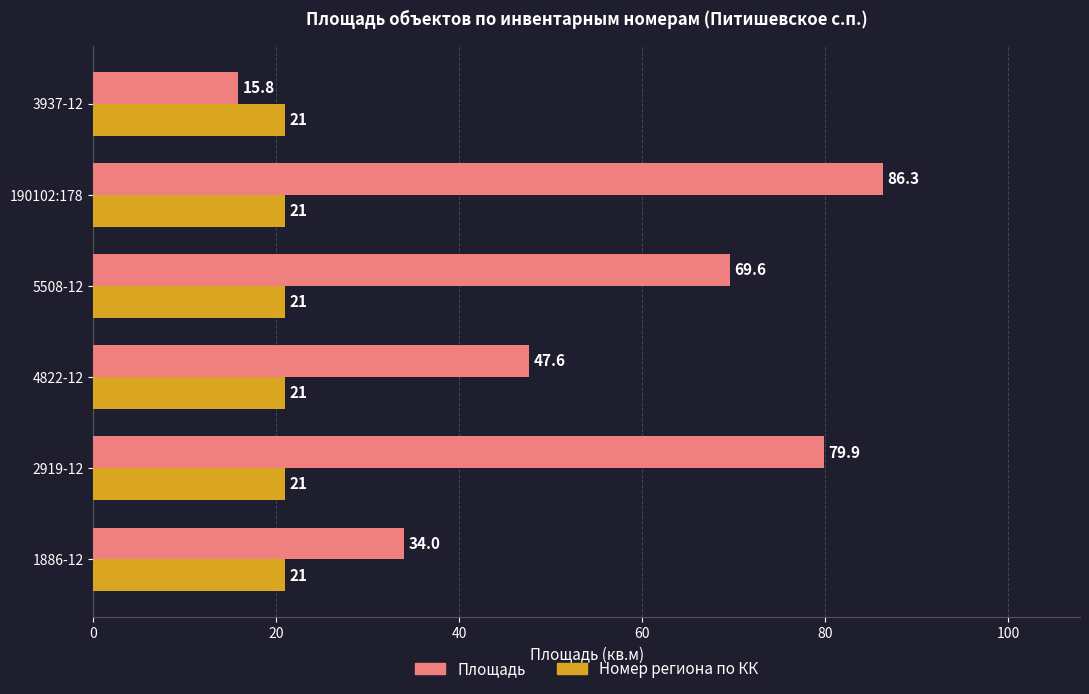

Rank the series by their average value, from lowest to highest.

Номер региона по КК, Площадь